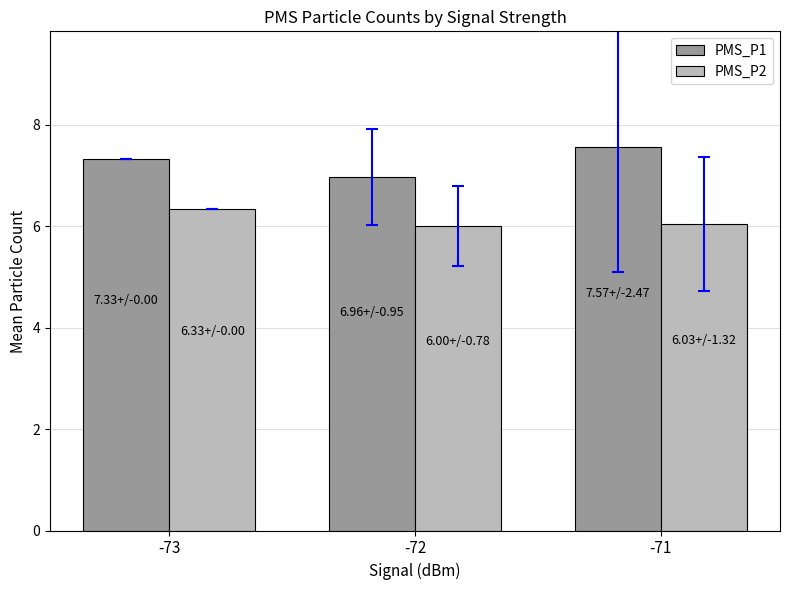

What is the average value of the PMS_P2 series?

6.1